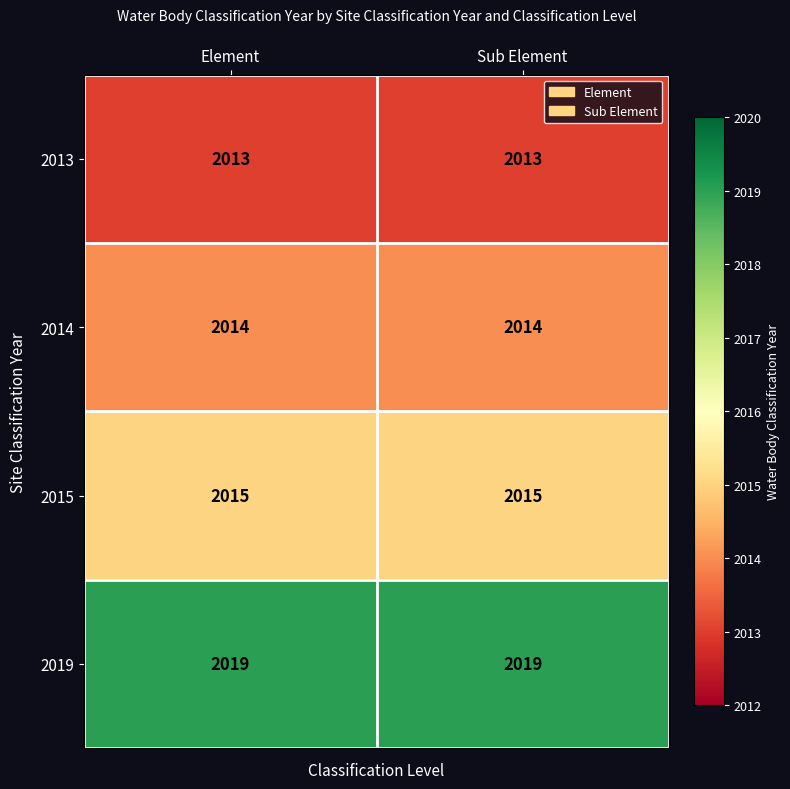

What is the spread (max minus min) of values at Element?

6